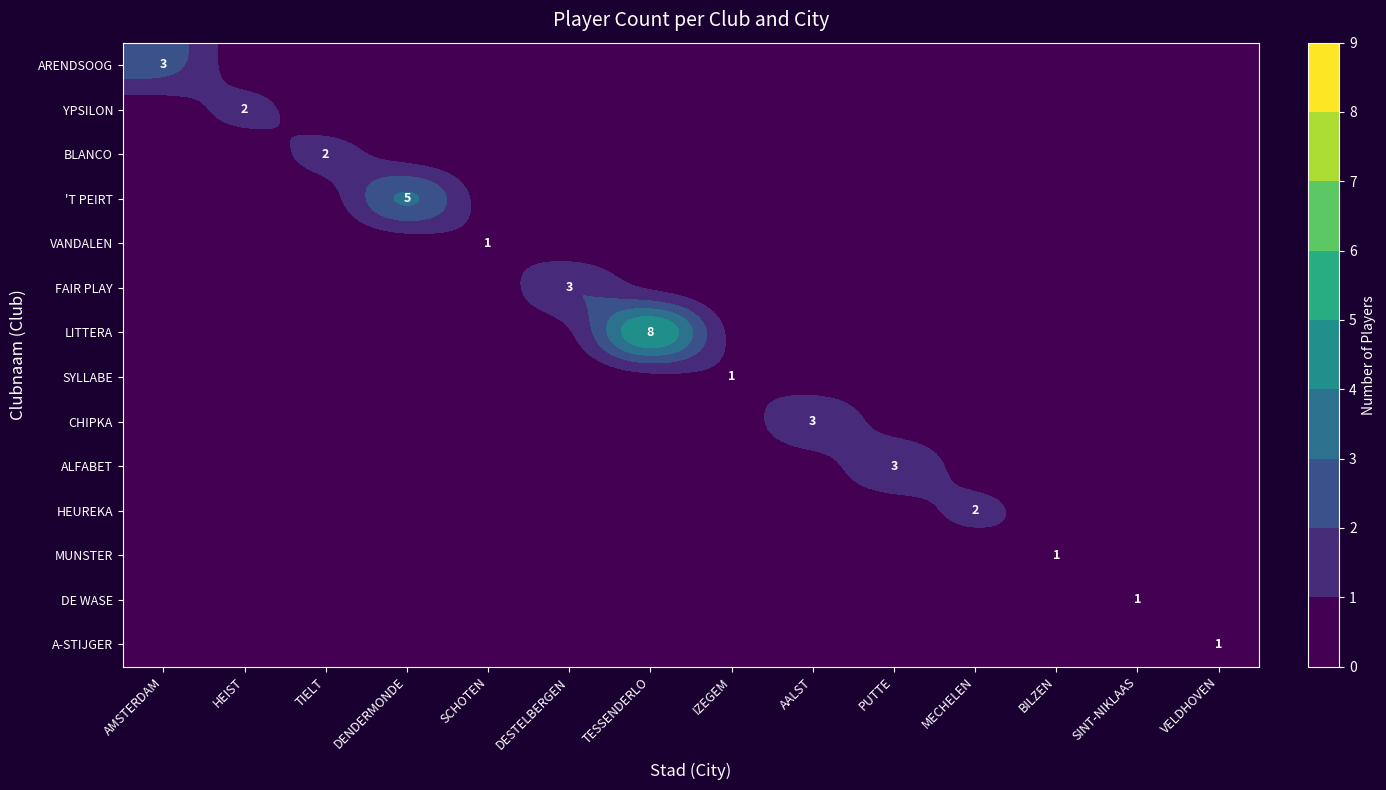

What is the maximum value shown in the chart?

8